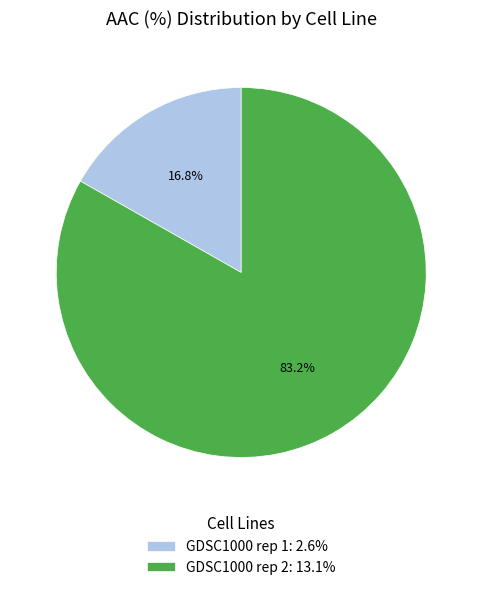

What is the largest slice in the pie chart?

GDSC1000 rep 2